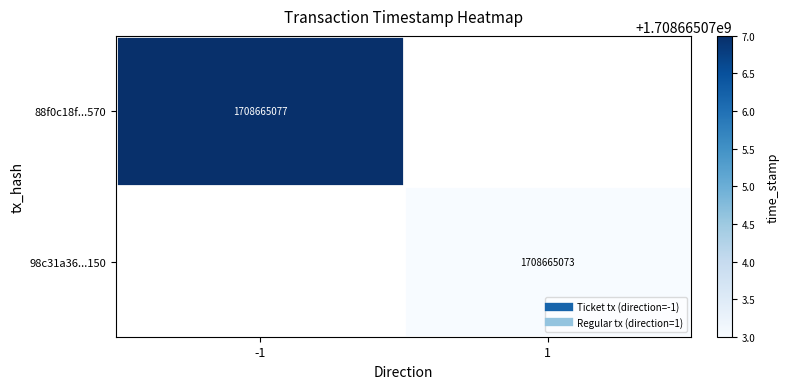

The 88f0c18f68e24e60333a682949b27c320d3c570 series shows -1 at direction. True or false?

False